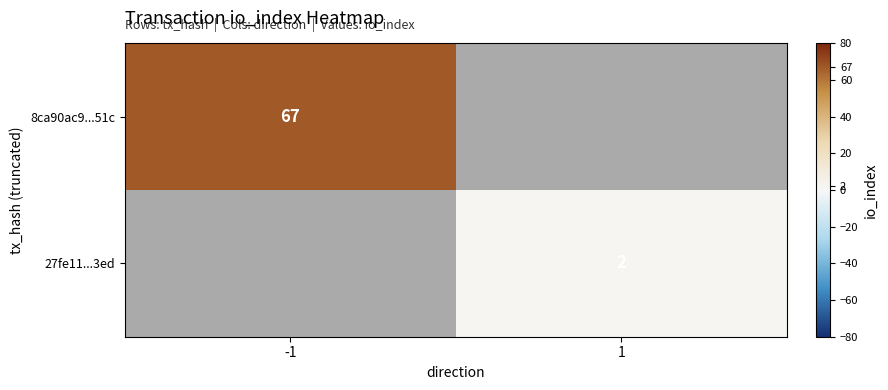

Is it true that 27fe11...3ed equals 2 at 1?

True